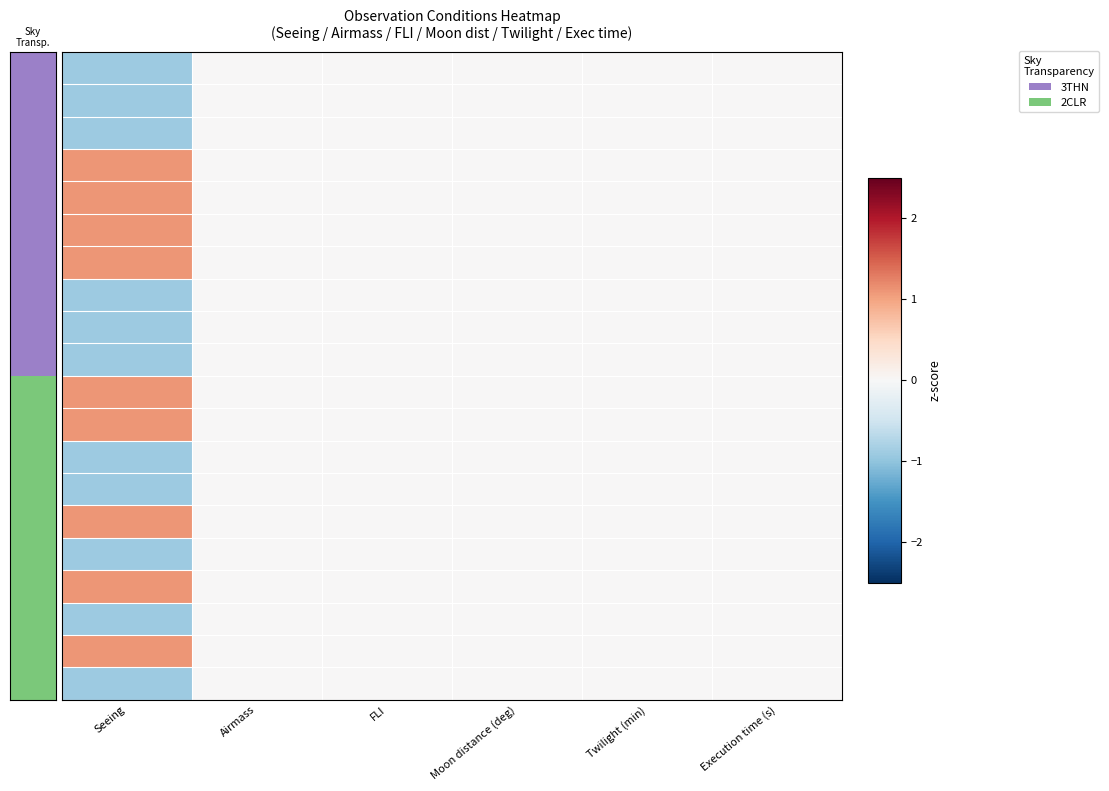

Reading right to left, transcribe all the data shown in this chart.

Apr-03: Execution time (s)=0.0	Twilight (min)=0.0	Moon distance (deg)=0.0	FLI=0.0	Airmass=0.0	Seeing=-0.9
Apr-04: Execution time (s)=0.0	Twilight (min)=0.0	Moon distance (deg)=0.0	FLI=0.0	Airmass=0.0	Seeing=-0.9
Apr-05: Execution time (s)=0.0	Twilight (min)=0.0	Moon distance (deg)=0.0	FLI=0.0	Airmass=0.0	Seeing=-0.9
Apr-06: Execution time (s)=0.0	Twilight (min)=0.0	Moon distance (deg)=0.0	FLI=0.0	Airmass=0.0	Seeing=1.1
Apr-07: Execution time (s)=0.0	Twilight (min)=0.0	Moon distance (deg)=0.0	FLI=0.0	Airmass=0.0	Seeing=1.1
Apr-08: Execution time (s)=0.0	Twilight (min)=0.0	Moon distance (deg)=0.0	FLI=0.0	Airmass=0.0	Seeing=1.1
Apr-09: Execution time (s)=0.0	Twilight (min)=0.0	Moon distance (deg)=0.0	FLI=0.0	Airmass=0.0	Seeing=1.1
Apr-10: Execution time (s)=0.0	Twilight (min)=0.0	Moon distance (deg)=0.0	FLI=0.0	Airmass=0.0	Seeing=-0.9
Apr-11: Execution time (s)=0.0	Twilight (min)=0.0	Moon distance (deg)=0.0	FLI=0.0	Airmass=0.0	Seeing=-0.9
Apr-12: Execution time (s)=0.0	Twilight (min)=0.0	Moon distance (deg)=0.0	FLI=0.0	Airmass=0.0	Seeing=-0.9
Apr-13: Execution time (s)=0.0	Twilight (min)=0.0	Moon distance (deg)=0.0	FLI=0.0	Airmass=0.0	Seeing=1.1
Apr-14: Execution time (s)=0.0	Twilight (min)=0.0	Moon distance (deg)=0.0	FLI=0.0	Airmass=0.0	Seeing=1.1
Apr-15: Execution time (s)=0.0	Twilight (min)=0.0	Moon distance (deg)=0.0	FLI=0.0	Airmass=0.0	Seeing=-0.9
Apr-16: Execution time (s)=0.0	Twilight (min)=0.0	Moon distance (deg)=0.0	FLI=0.0	Airmass=0.0	Seeing=-0.9
Apr-17: Execution time (s)=0.0	Twilight (min)=0.0	Moon distance (deg)=0.0	FLI=0.0	Airmass=0.0	Seeing=1.1
Apr-18: Execution time (s)=0.0	Twilight (min)=0.0	Moon distance (deg)=0.0	FLI=0.0	Airmass=0.0	Seeing=-0.9
Apr-19: Execution time (s)=0.0	Twilight (min)=0.0	Moon distance (deg)=0.0	FLI=0.0	Airmass=0.0	Seeing=1.1
Apr-20: Execution time (s)=0.0	Twilight (min)=0.0	Moon distance (deg)=0.0	FLI=0.0	Airmass=0.0	Seeing=-0.9
Apr-21: Execution time (s)=0.0	Twilight (min)=0.0	Moon distance (deg)=0.0	FLI=0.0	Airmass=0.0	Seeing=1.1
Apr-22: Execution time (s)=0.0	Twilight (min)=0.0	Moon distance (deg)=0.0	FLI=0.0	Airmass=0.0	Seeing=-0.9